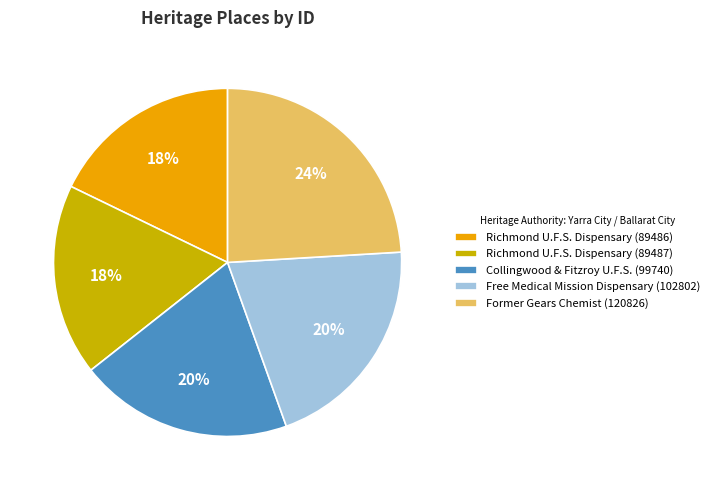

To the nearest percent, what is the combined percentage of Former Gears Chemist (120826) and Richmond U.F.S. Dispensary (89487)?

42%